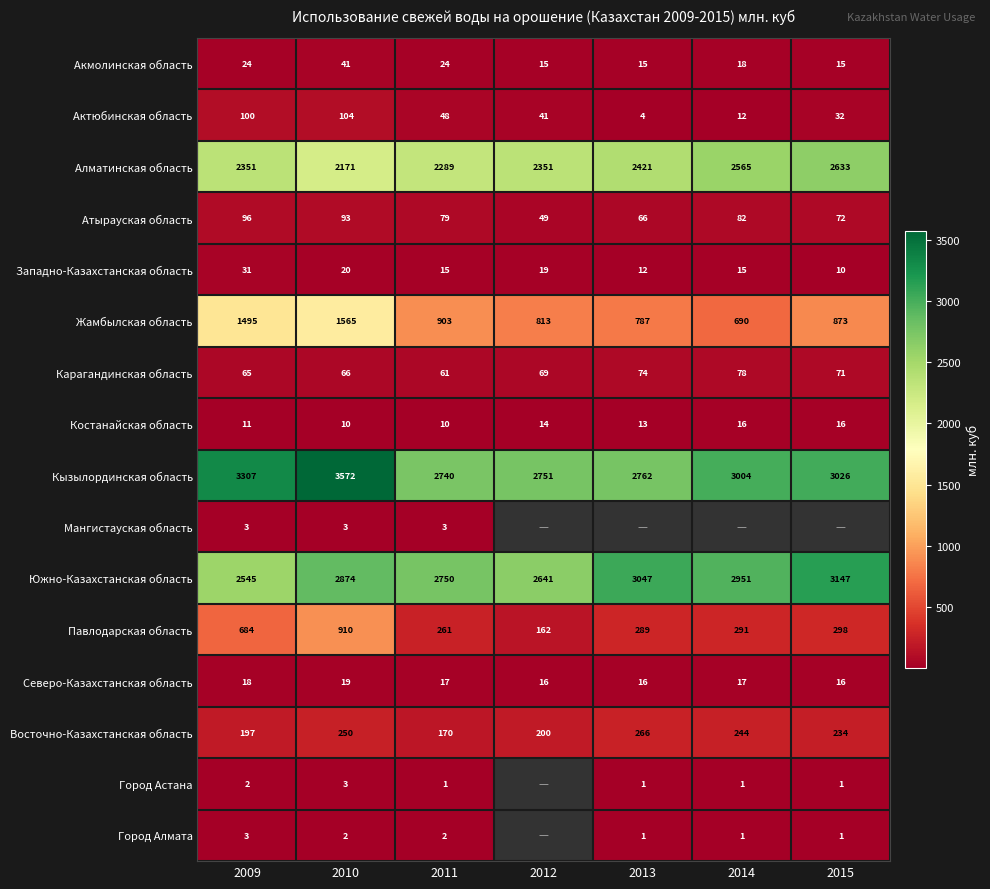

Is it true that Северо-Казахстанская область equals 25.8 at 2012?

False